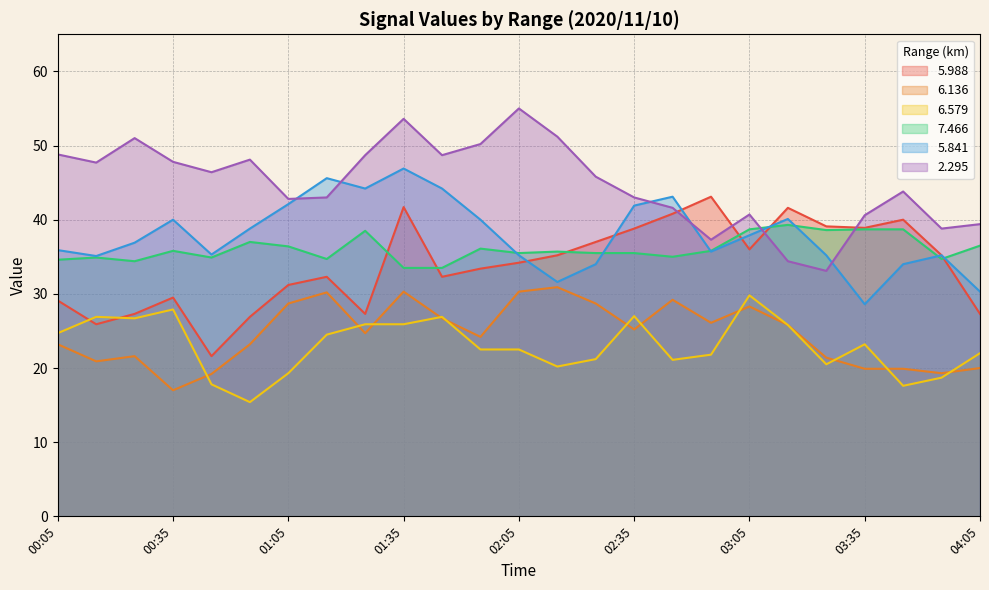

The value of 6.579 at 01:35 is 25.9. True or false?

True